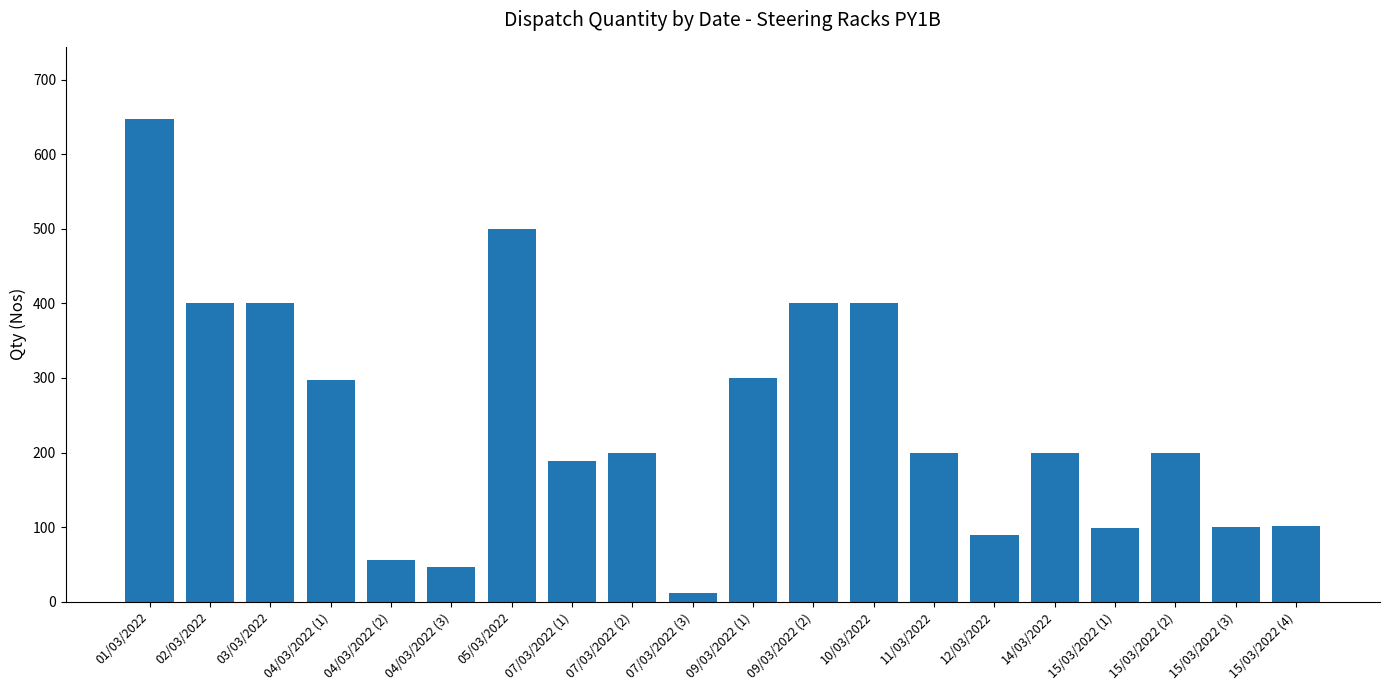

Is it true that the value at 02/03/2022 is 698?

False